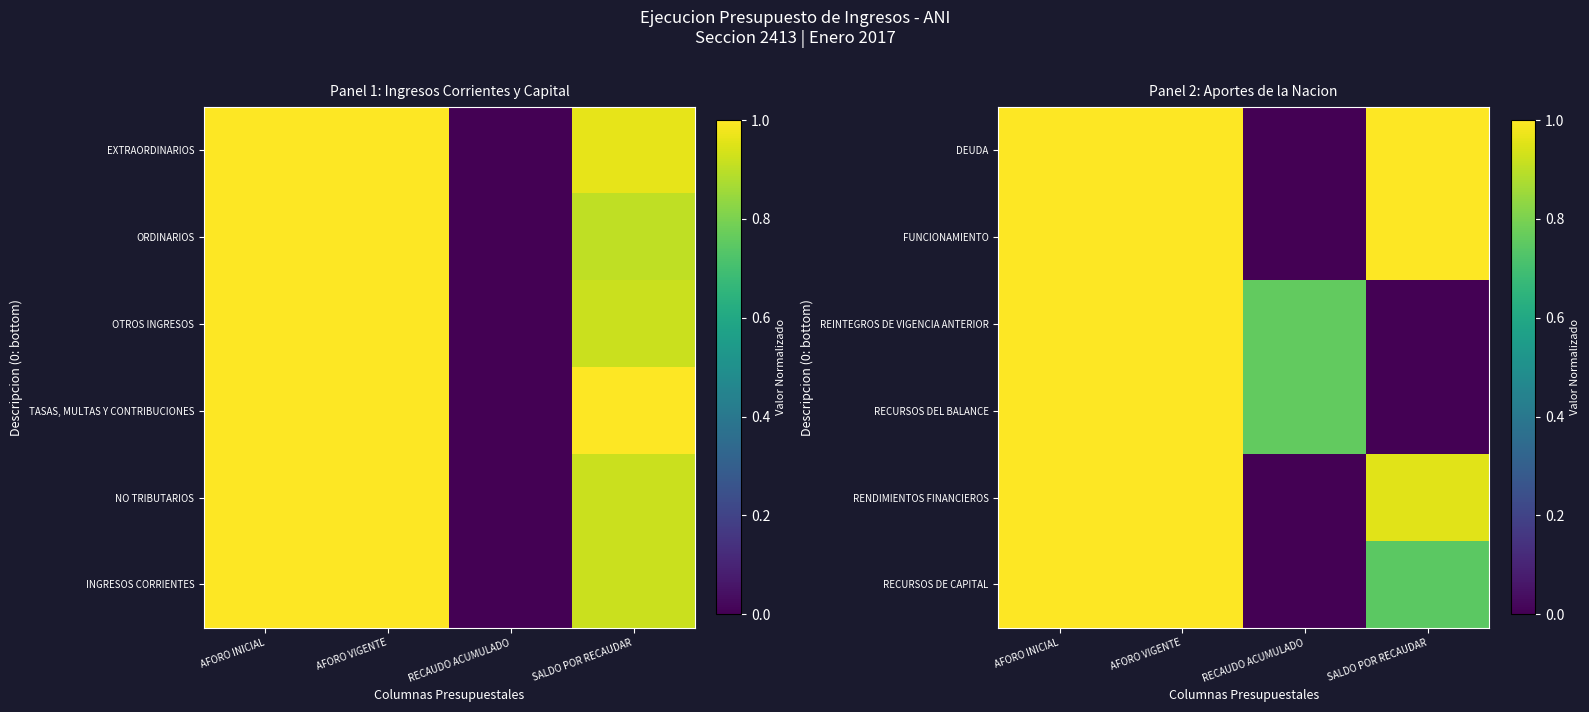

What is the difference between the DEUDA values at SALDO POR RECAUDAR and RECAUDO ACUMULADO?

1.0